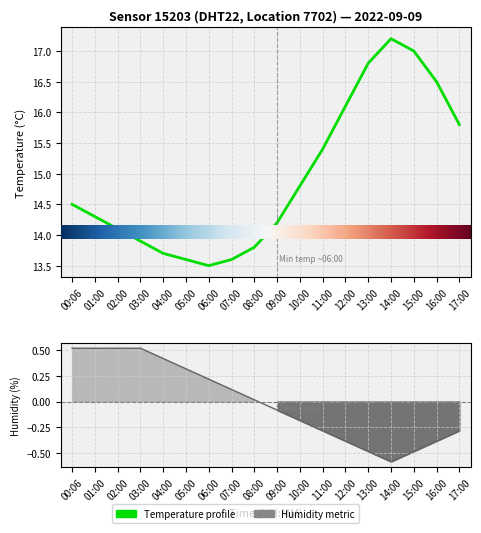

What is the lowest value of the temperature series?

13.5